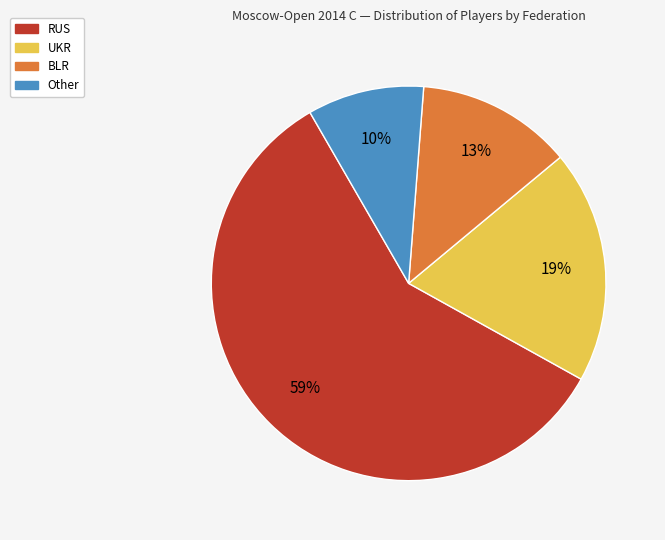

Which slice is the largest?

RUS